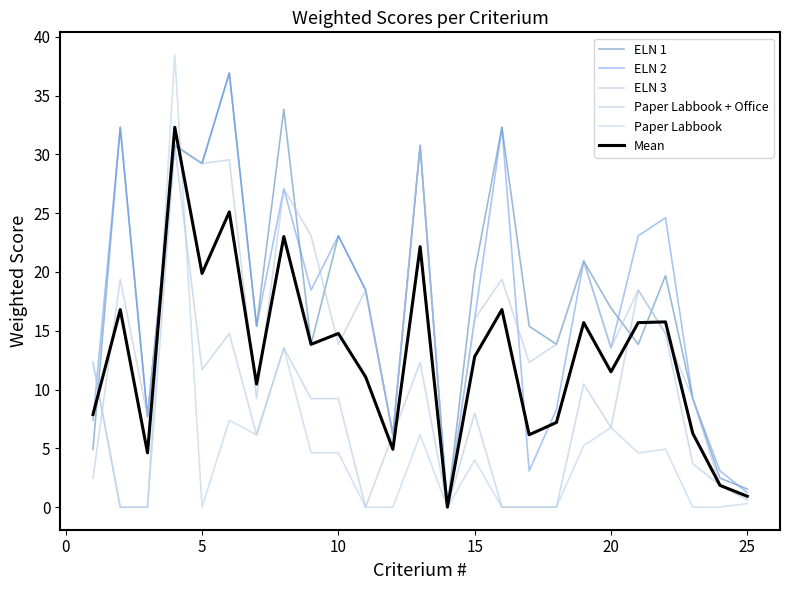

How many interior local valleys does the ELN 2 series have?

8